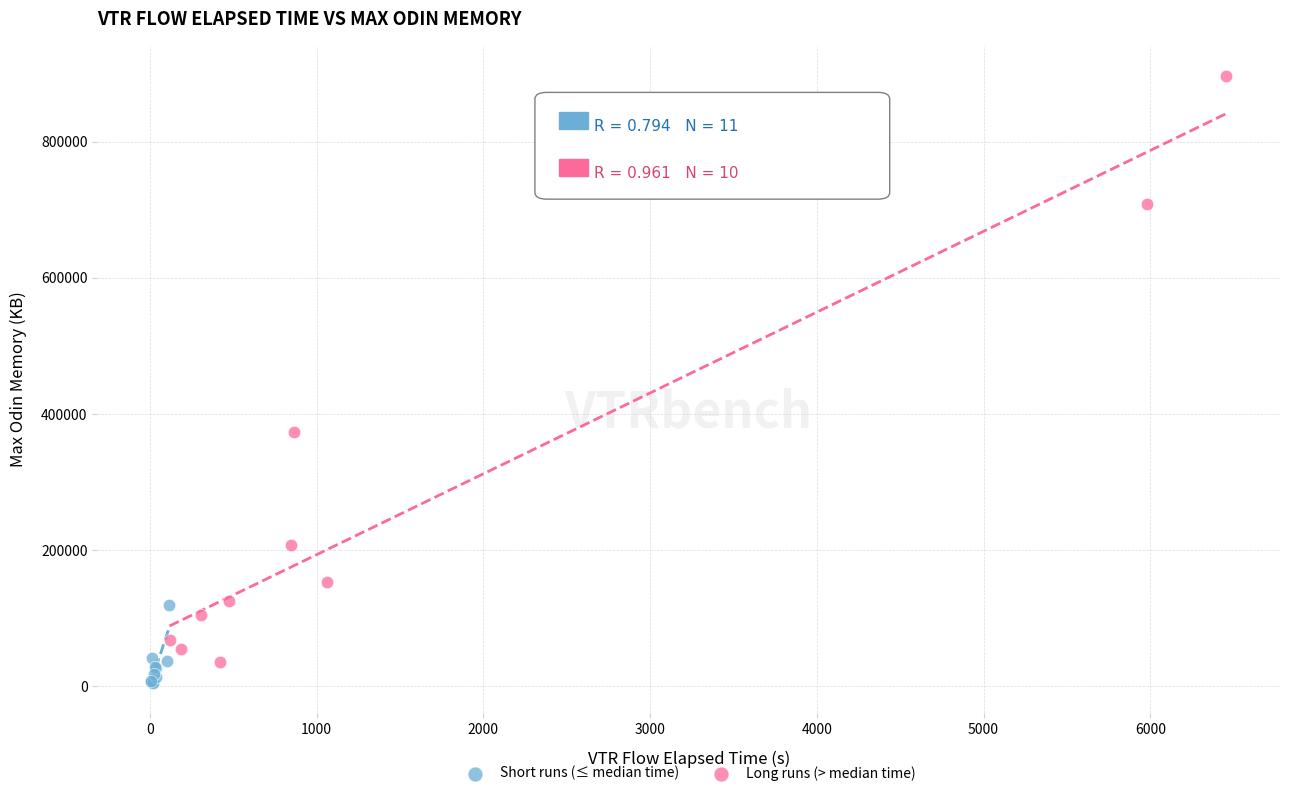

Which series contains the highest Y value?

Long runs (> median time)